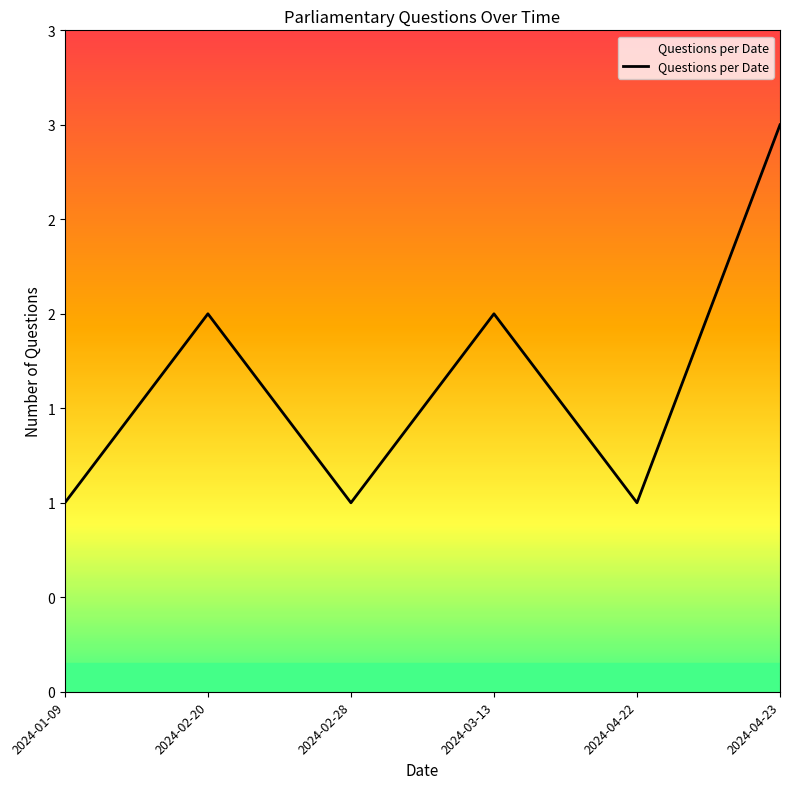

At which label is the value closest to 2?

2024-02-20